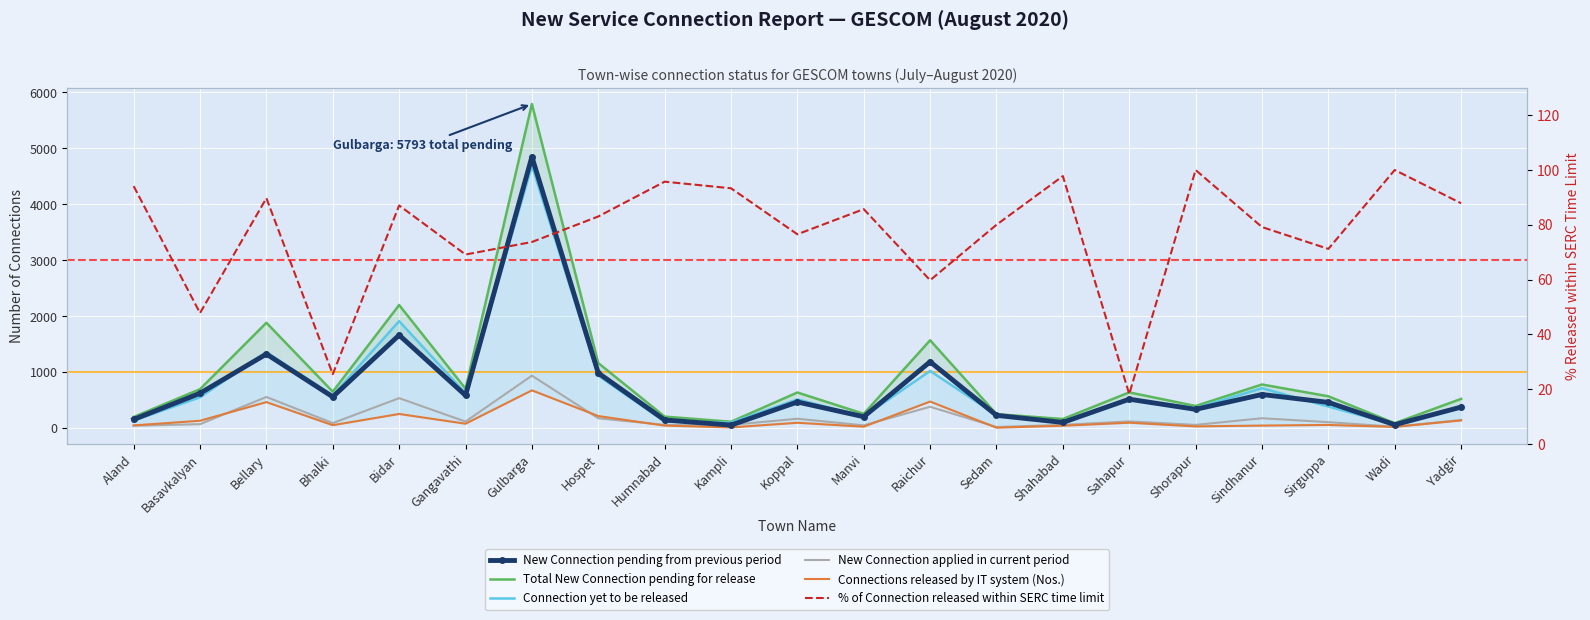

What is the sum of all Connections released by IT system (Nos.) values?

3061.0